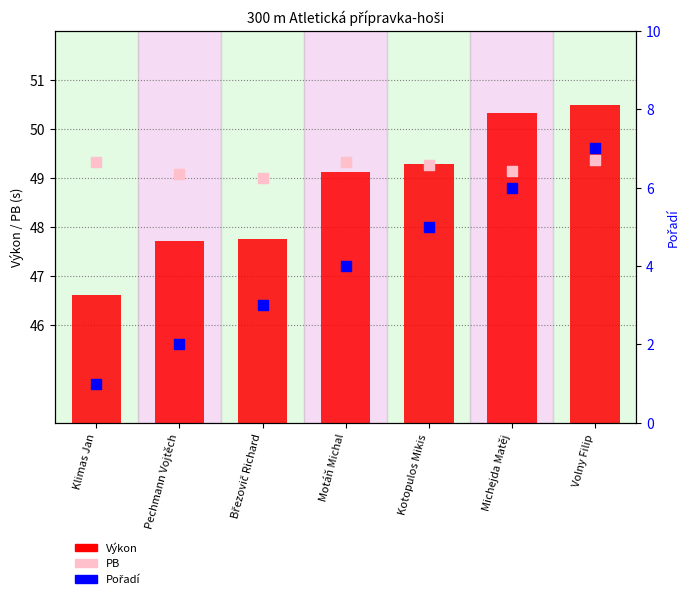

At which category is the sum across all series the highest?

Volny Filip